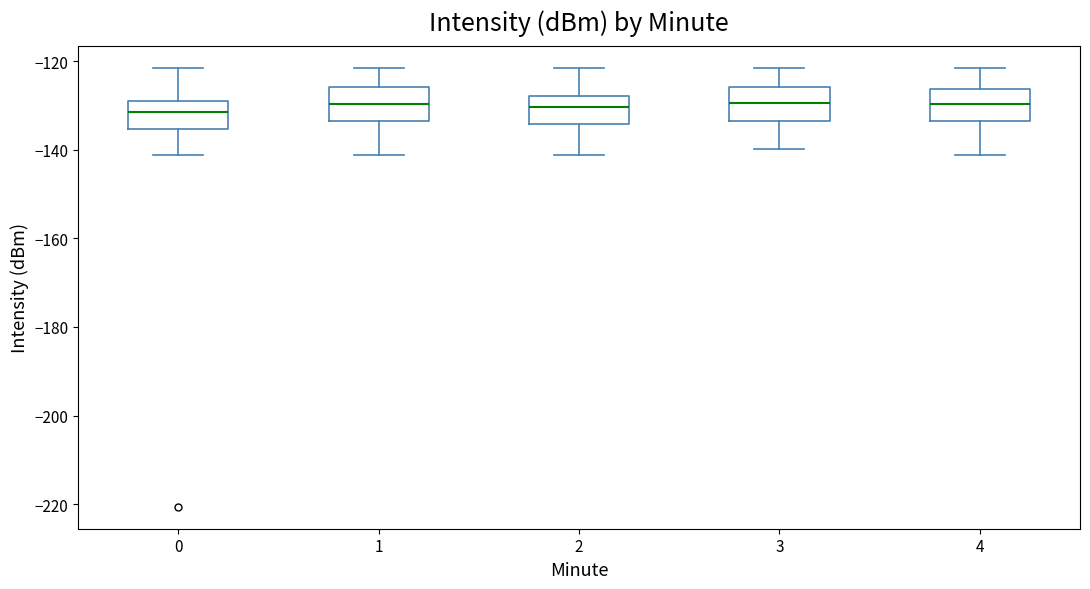

Reading left to right, read every box against the y-axis: the position of its median line, the range the box covers, and the ends of its whiskers. The values are not printed on the chart, so give them approximately, as read against the axis.

0: median -132, box -136 to -130, whiskers -142 to -122
1: median -130, box -134 to -126, whiskers -142 to -122
2: median -130, box -134 to -128, whiskers -142 to -122
3: median -130, box -134 to -126, whiskers -140 to -122
4: median -130, box -134 to -126, whiskers -142 to -122